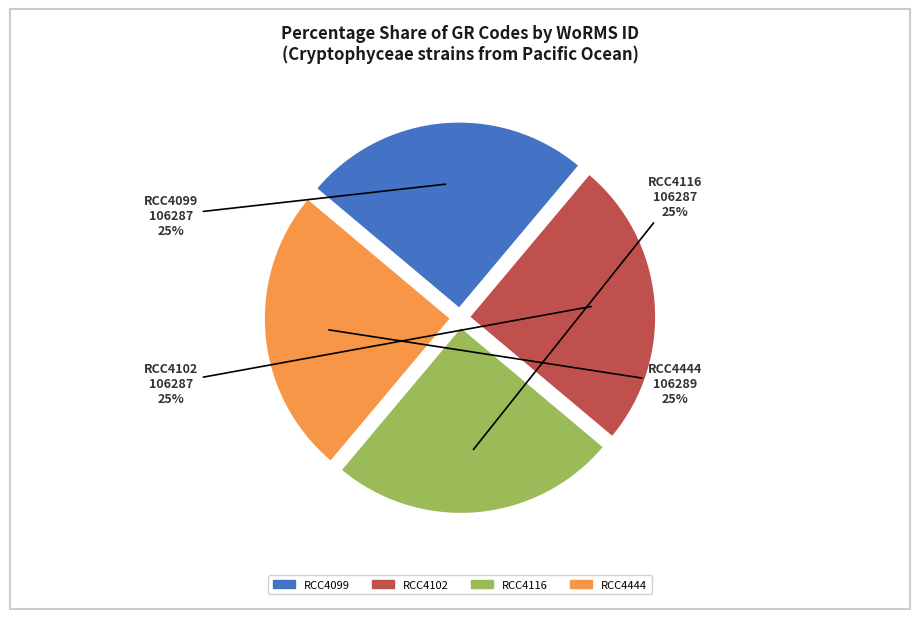

To the nearest percent, what is the average slice percentage?

25%